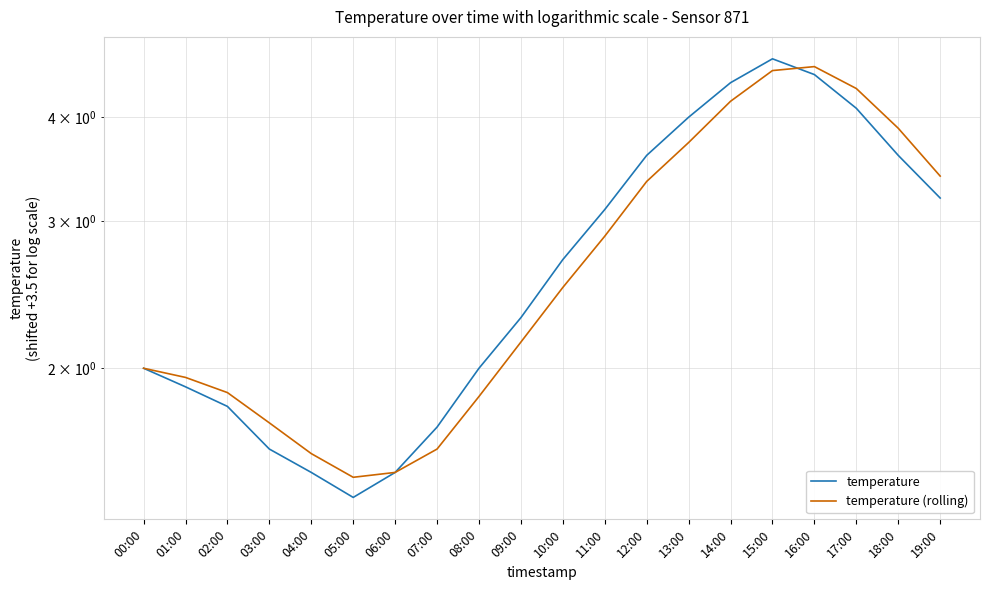

What is the label of the 18th point from the left?

17:00